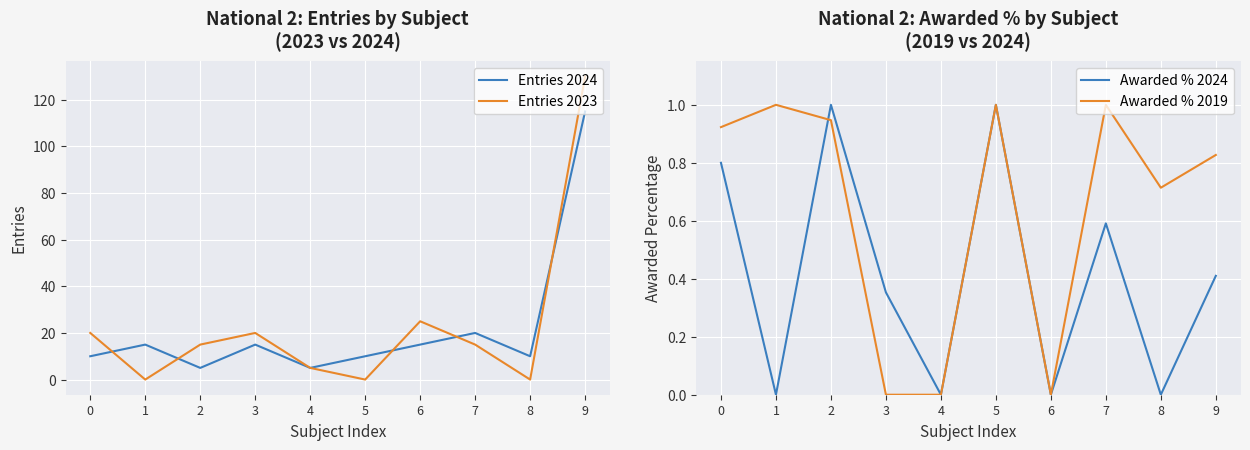

What is the sum of all Entries 2023 values?

230